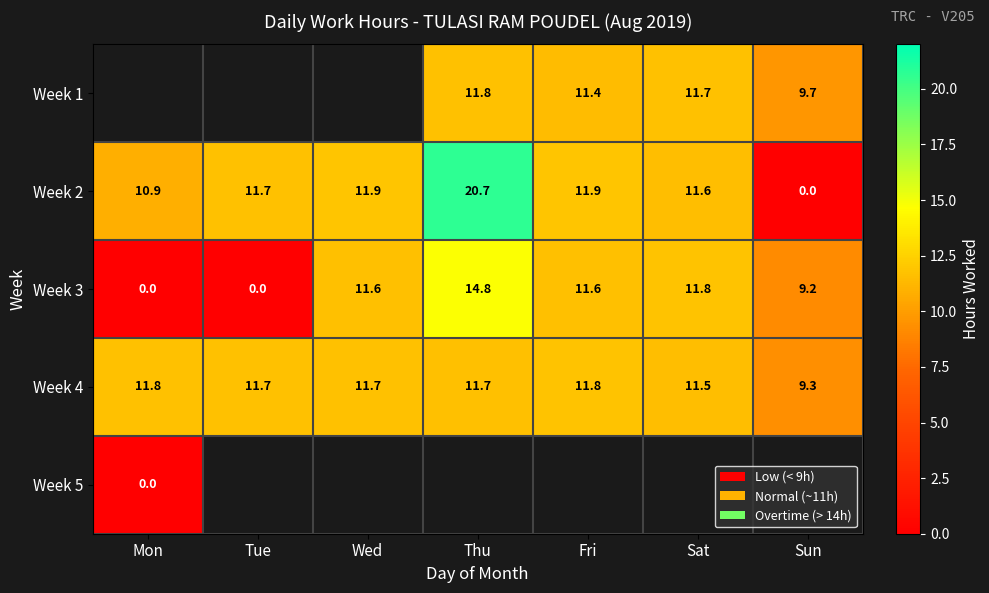

What is the difference between the highest and lowest values at Thu?

9.0